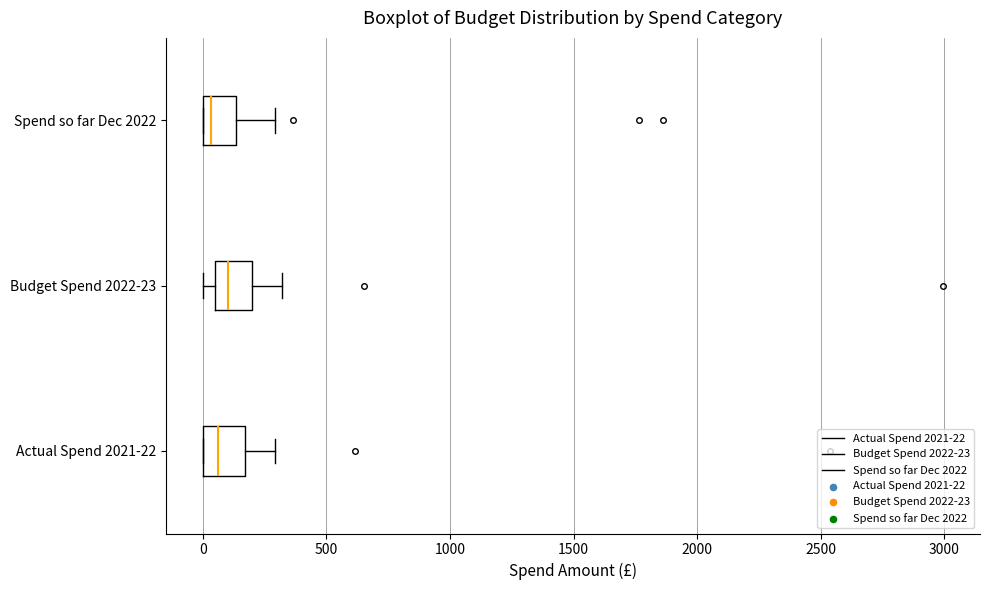

Reading bottom to top, read every box against the x-axis: the position of its median line, the range the box covers, and the ends of its whiskers. The values are not printed on the chart, so give them approximately, as read against the axis.

Actual Spend 2021-22: median 50, box 0 to 150, whiskers 0 to 300
Budget Spend 2022-23: median 100, box 50 to 200, whiskers 0 to 300
Spend so far Dec 2022: median 50, box 0 to 150, whiskers 0 to 300